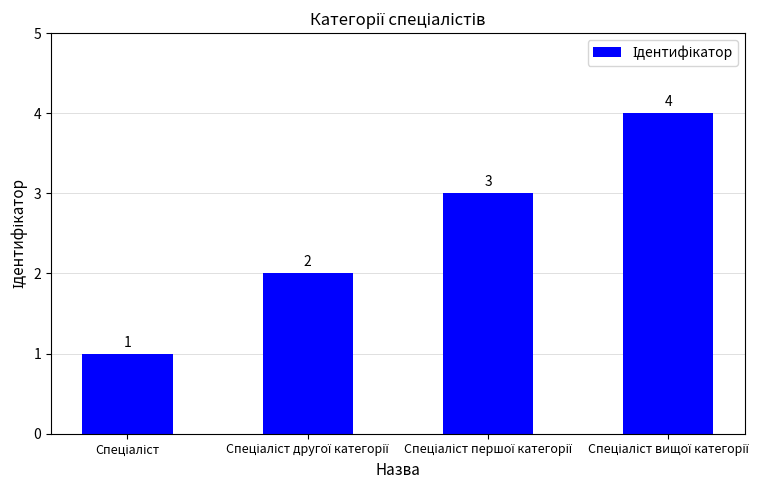

What is the maximum value shown in the chart?

4